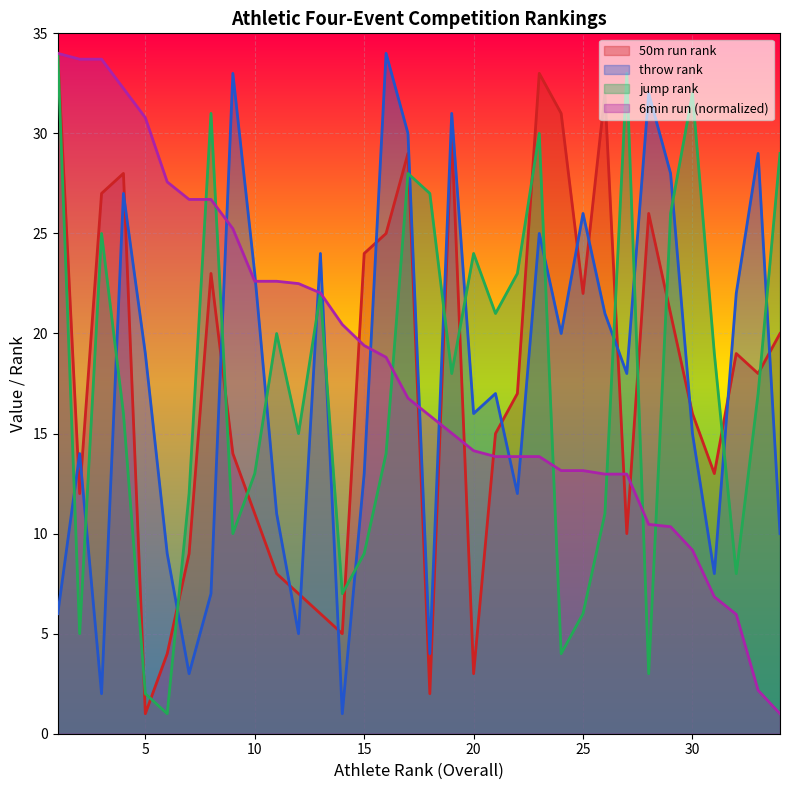

Reading left to right, transcribe all the data shown in this chart.

50m run rank: 34.0	12.0	27.0	28.0	1.0	4.0	9.0	23.0	14.0	11.0	8.0	7.0	6.0	5.0	24.0	25.0	29.0	2.0	30.0	3.0	15.0	17.0	33.0	31.0	22.0	32.0	10.0	26.0	21.0	16.0	13.0	19.0	18.0	20.0
throw rank: 6.0	14.0	2.0	27.0	19.0	9.0	3.0	7.0	33.0	23.0	11.0	5.0	24.0	1.0	13.0	34.0	30.0	4.0	31.0	16.0	17.0	12.0	25.0	20.0	26.0	21.0	18.0	32.0	28.0	15.0	8.0	22.0	29.0	10.0
jump rank: 34.0	5.0	25.0	16.0	2.0	1.0	12.0	31.0	10.0	13.0	20.0	15.0	22.0	7.0	9.0	14.0	28.0	27.0	18.0	24.0	21.0	23.0	30.0	4.0	6.0	11.0	33.0	3.0	26.0	32.0	19.0	8.0	17.0	29.0
run 6min: 34.0	33.7	33.7	32.2	30.8	27.6	26.7	26.7	25.2	22.6	22.6	22.5	22.0	20.4	19.4	18.8	16.8	15.9	15.0	14.1	13.8	13.8	13.8	13.1	13.1	13.0	13.0	10.5	10.3	9.2	6.8	6.0	2.2	1.0